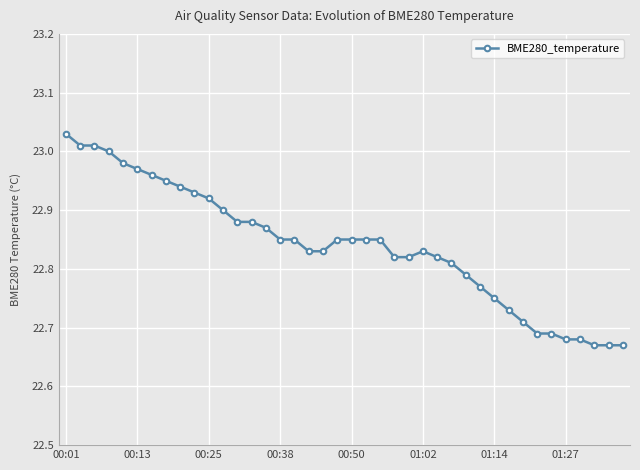

What is the difference between the second highest and minimum values?

0.3